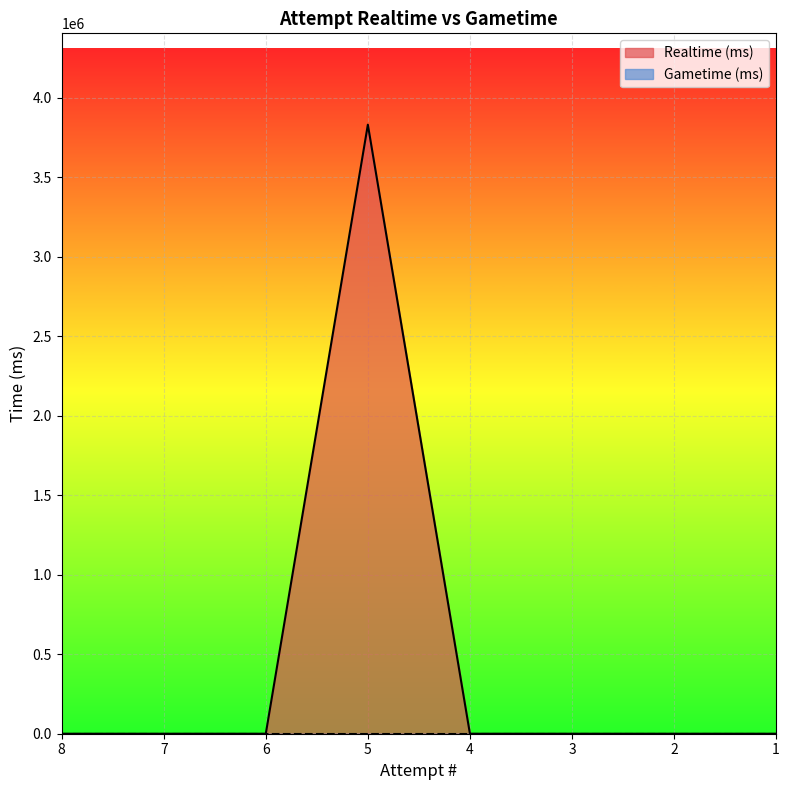

The chart shows a value of -2283871 at 3. True or false?

False